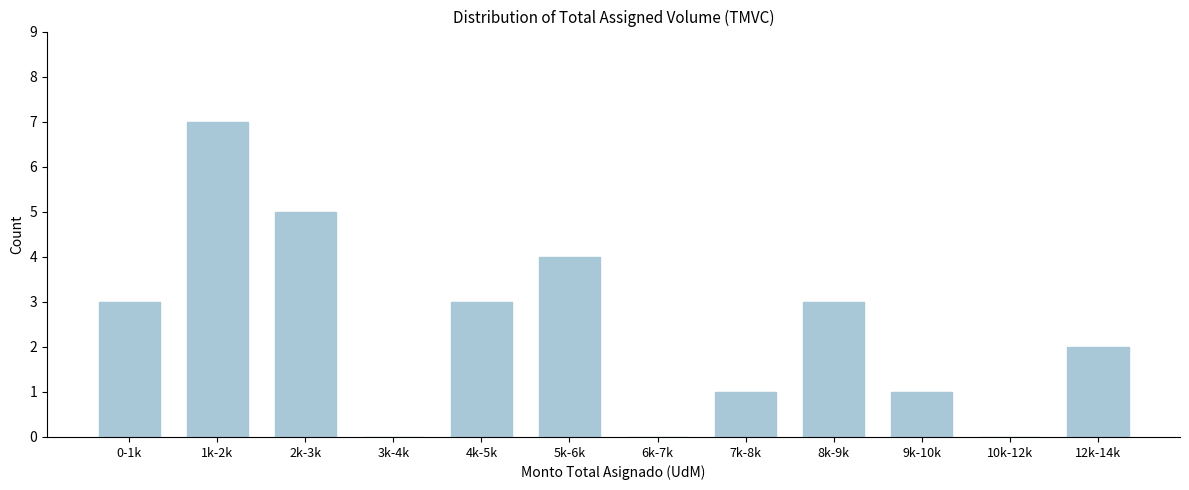

Reading right to left, extract all data points from this chart.

12k-14k=2	10k-12k=0	9k-10k=1	8k-9k=3	7k-8k=1	6k-7k=0	5k-6k=4	4k-5k=3	3k-4k=0	2k-3k=5	1k-2k=7	0-1k=3